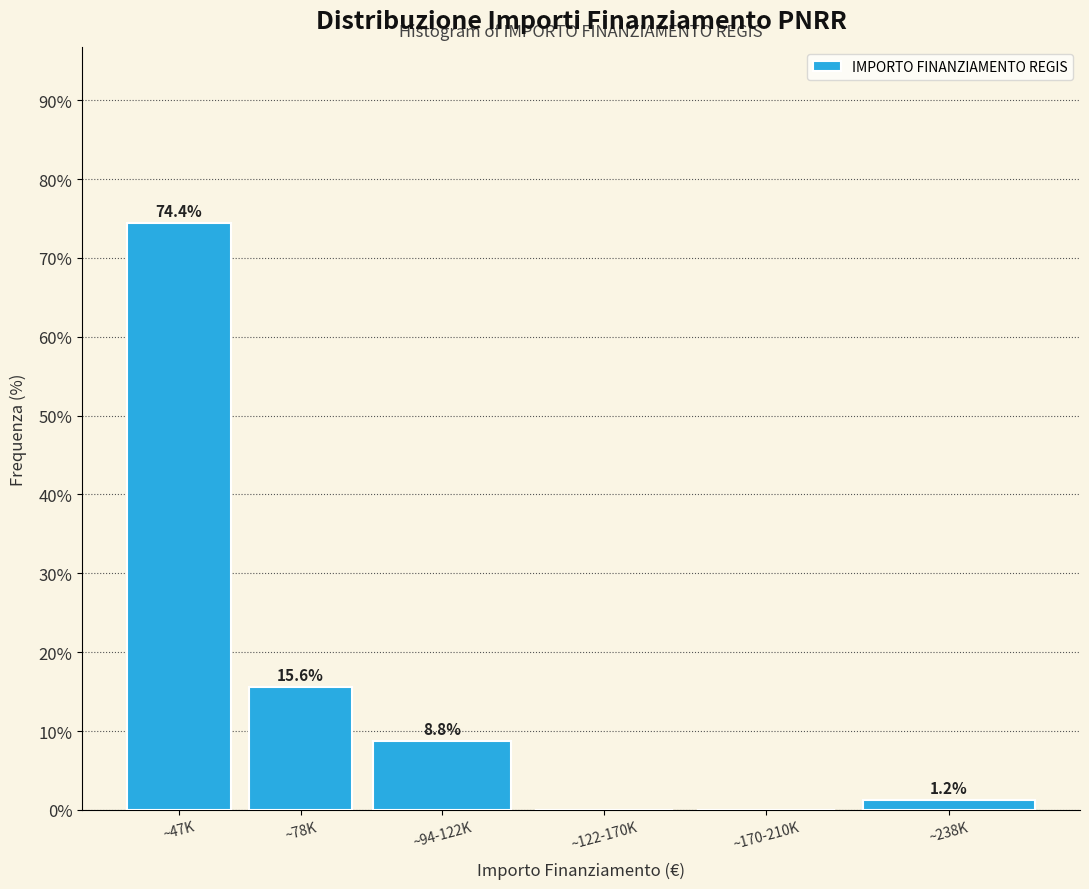

The value at ~94-122K is 8.8. True or false?

True